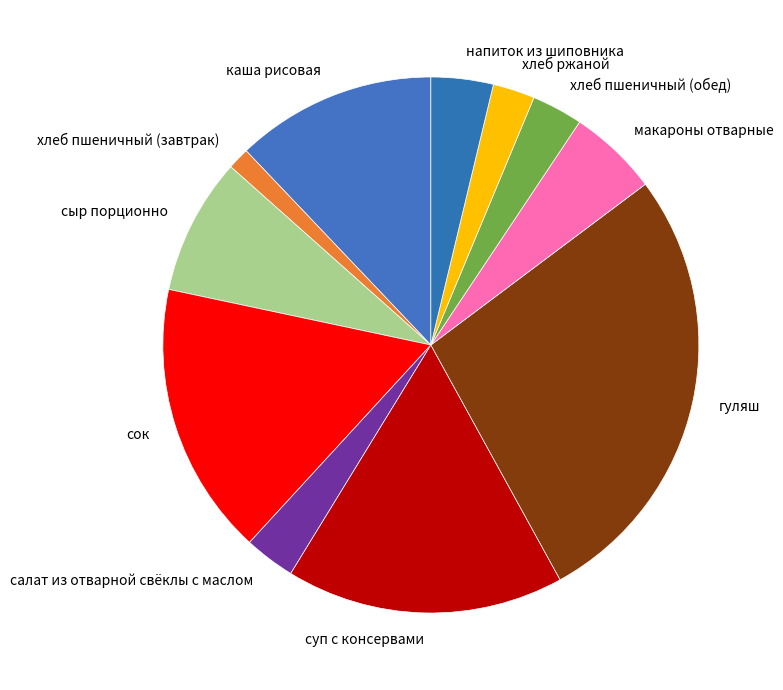

Which slice is the largest?

гуляш